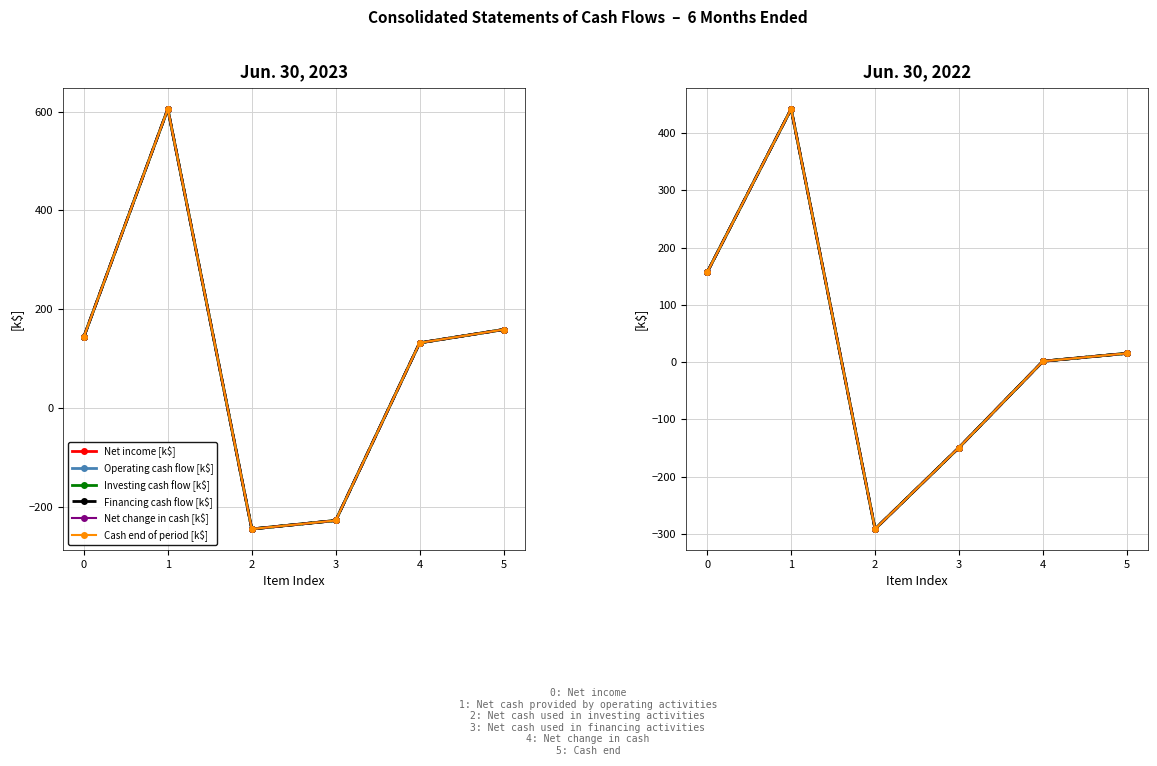

How many values in the Investing cash flow [k$] series are below 15?

3